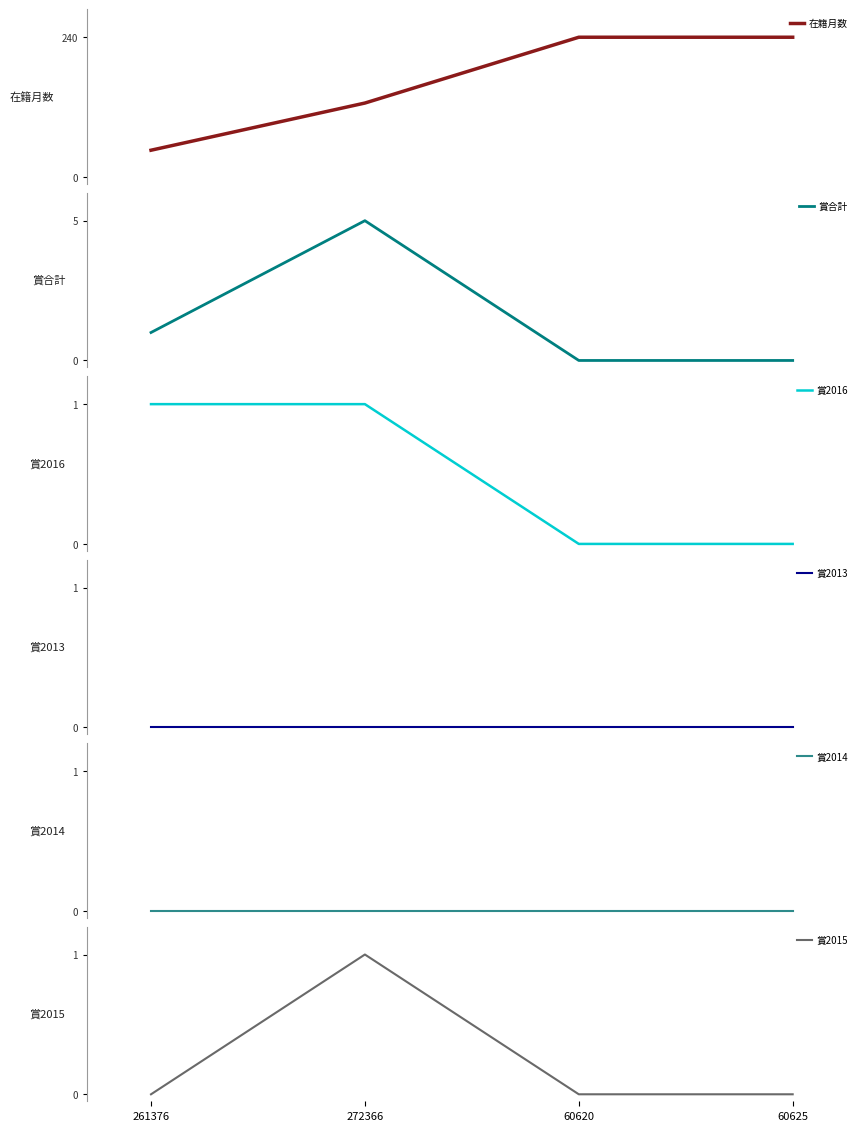

True or false: 賞2015 and 賞2013 cross at least once.

False